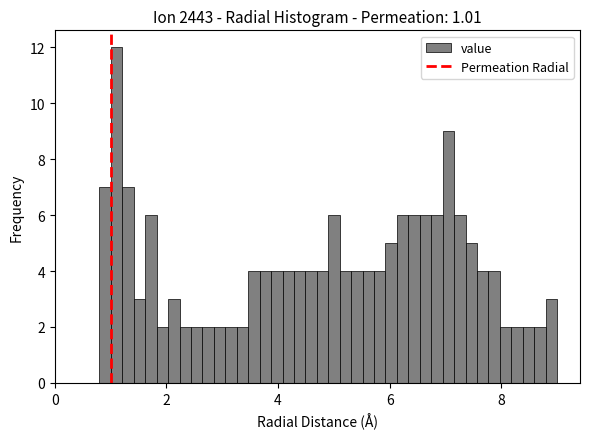

Read against the x-axis, roughly where is the centre of the tallest bar?

1.2